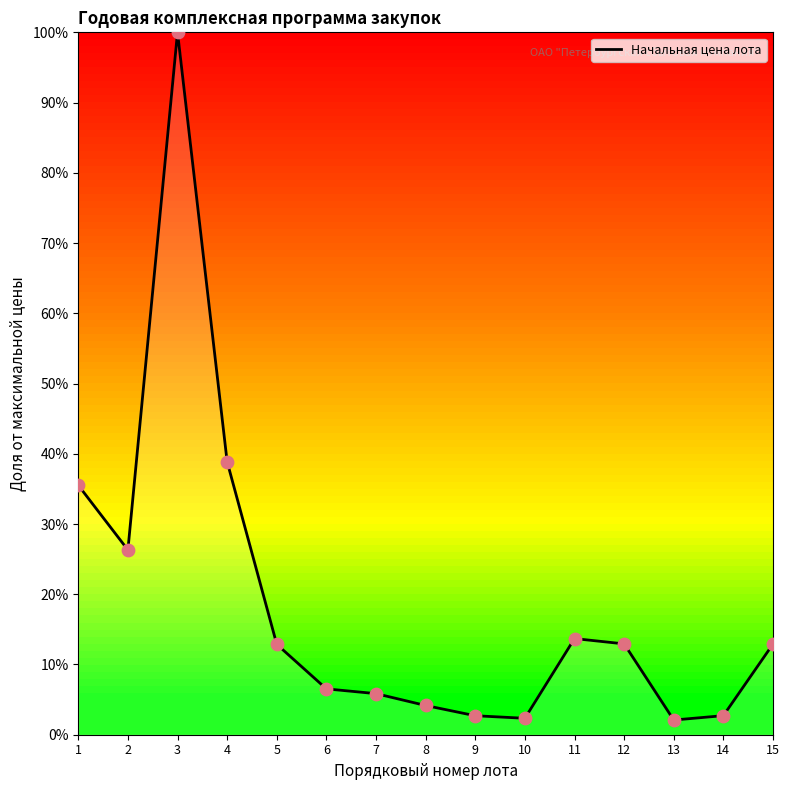

Between 1 and 6, which is larger?

1